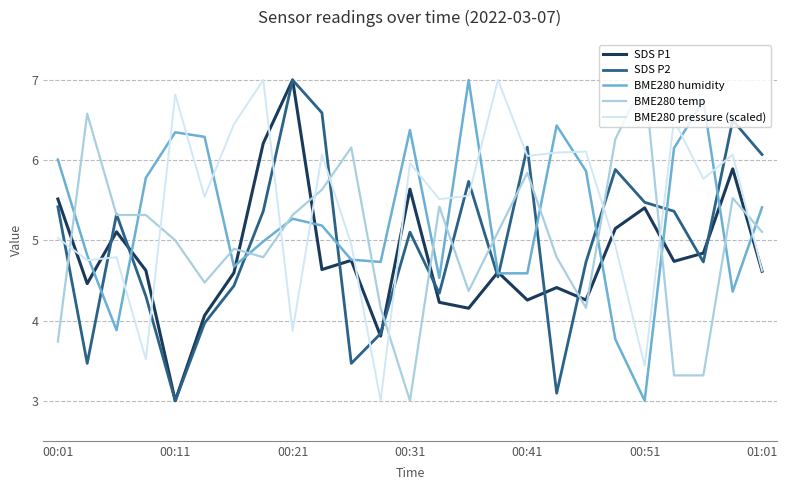

After their last crossing, which series has the higher values: BME280 humidity or BME280 pressure (scaled)?

BME280 humidity